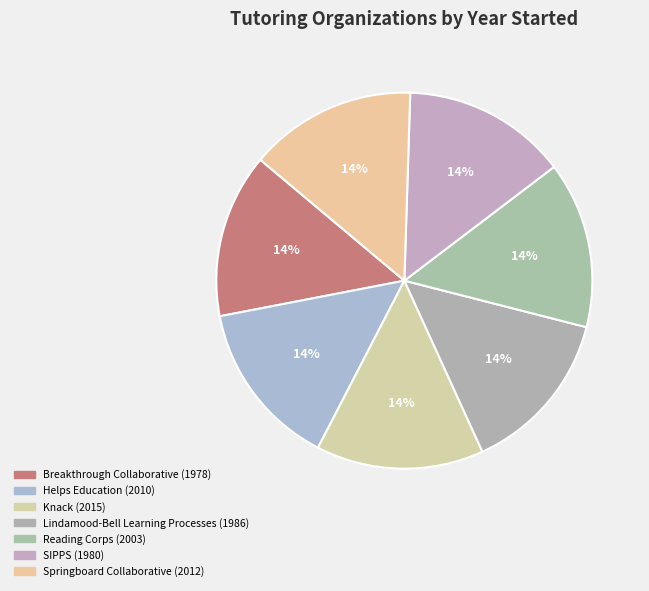

To the nearest percent, what portion does Helps Education represent?

14%